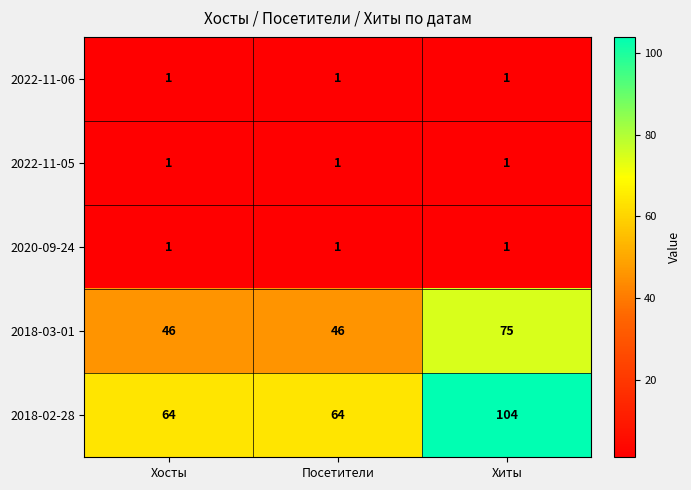

What is the lowest value of the 2018-03-01 series?

46